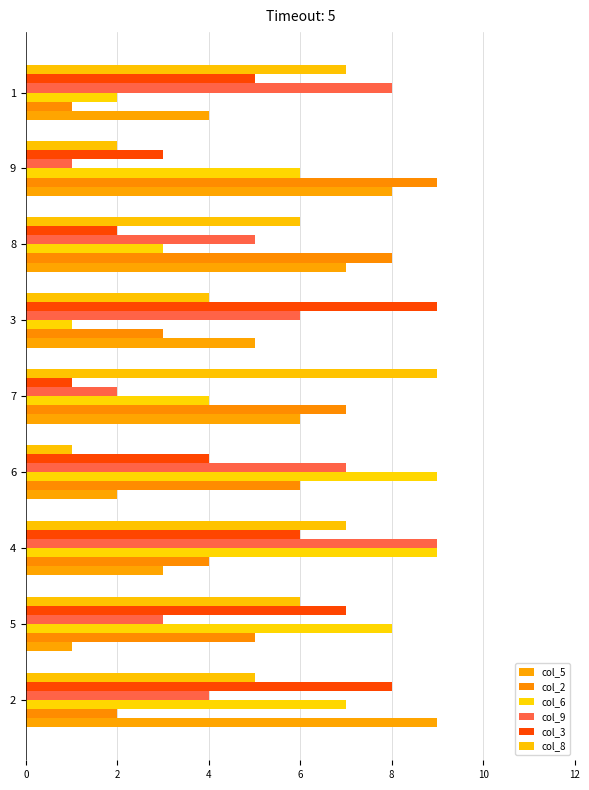

What is the difference between the highest and lowest values at 7?

8